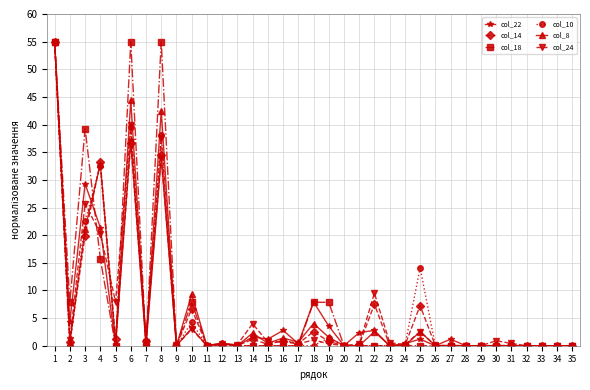

True or false: col_10 and col_18 intersect in this chart.

True